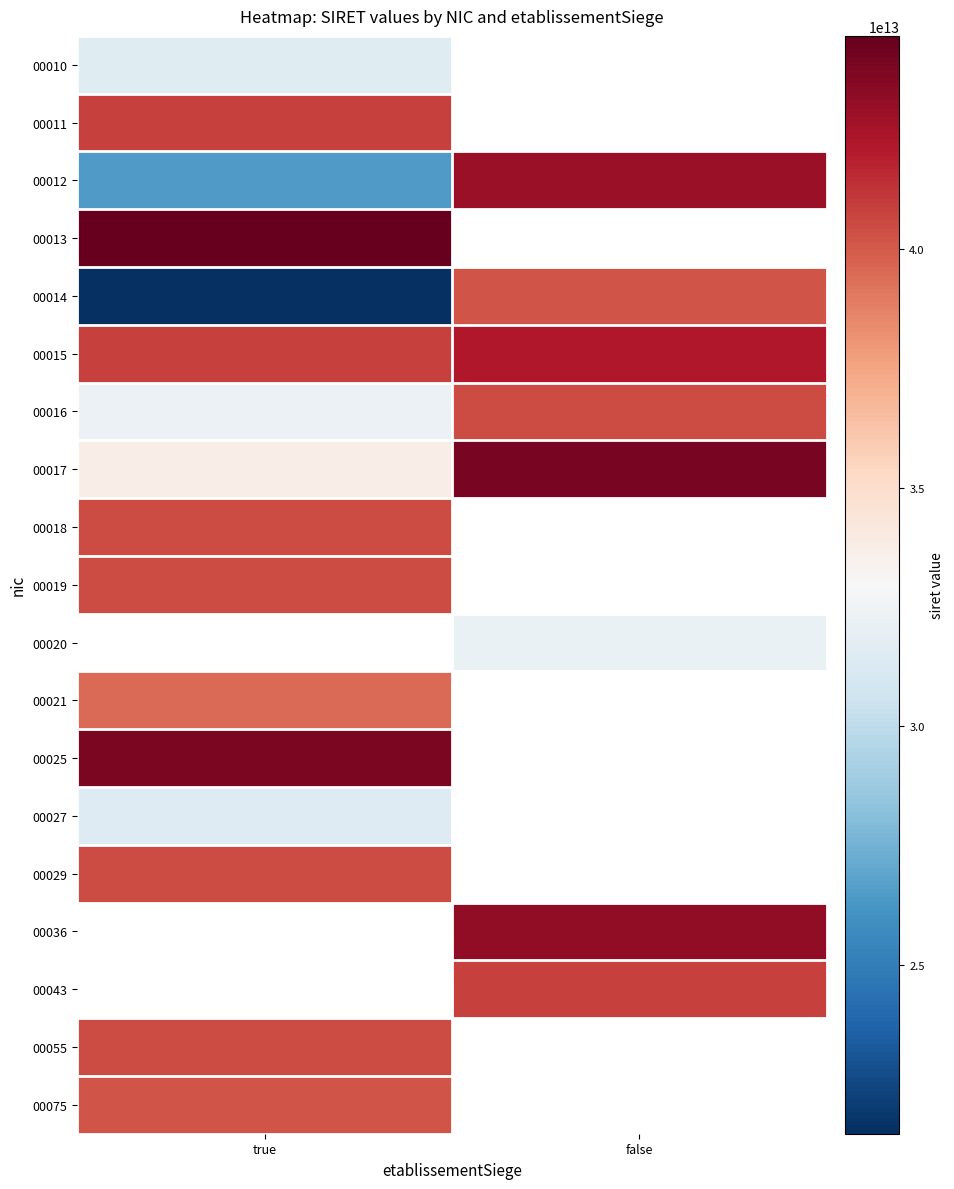

What is the highest value of the 00025 series?

43775620800025.0